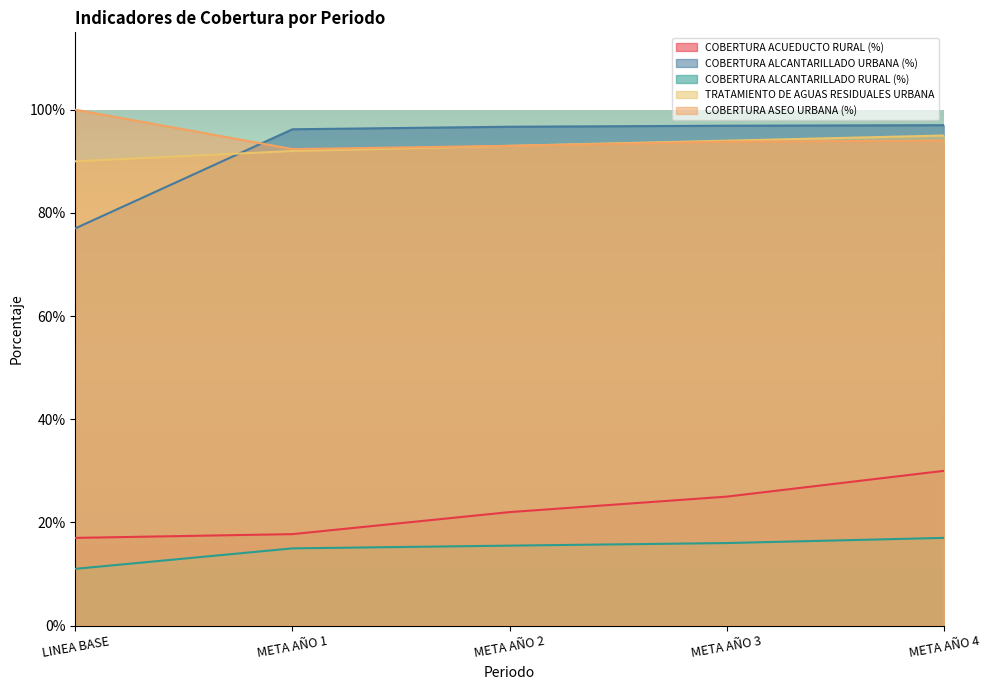

Which series changed the most between META AÑO 1 and META AÑO 4?

COBERTURA ACUEDUCTO RURAL (%)